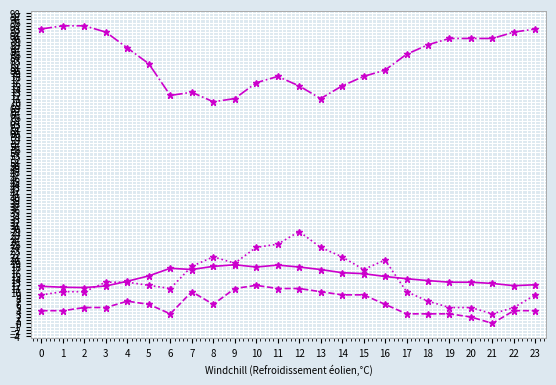

What is the spread (max minus min) of values at 1?

90.0